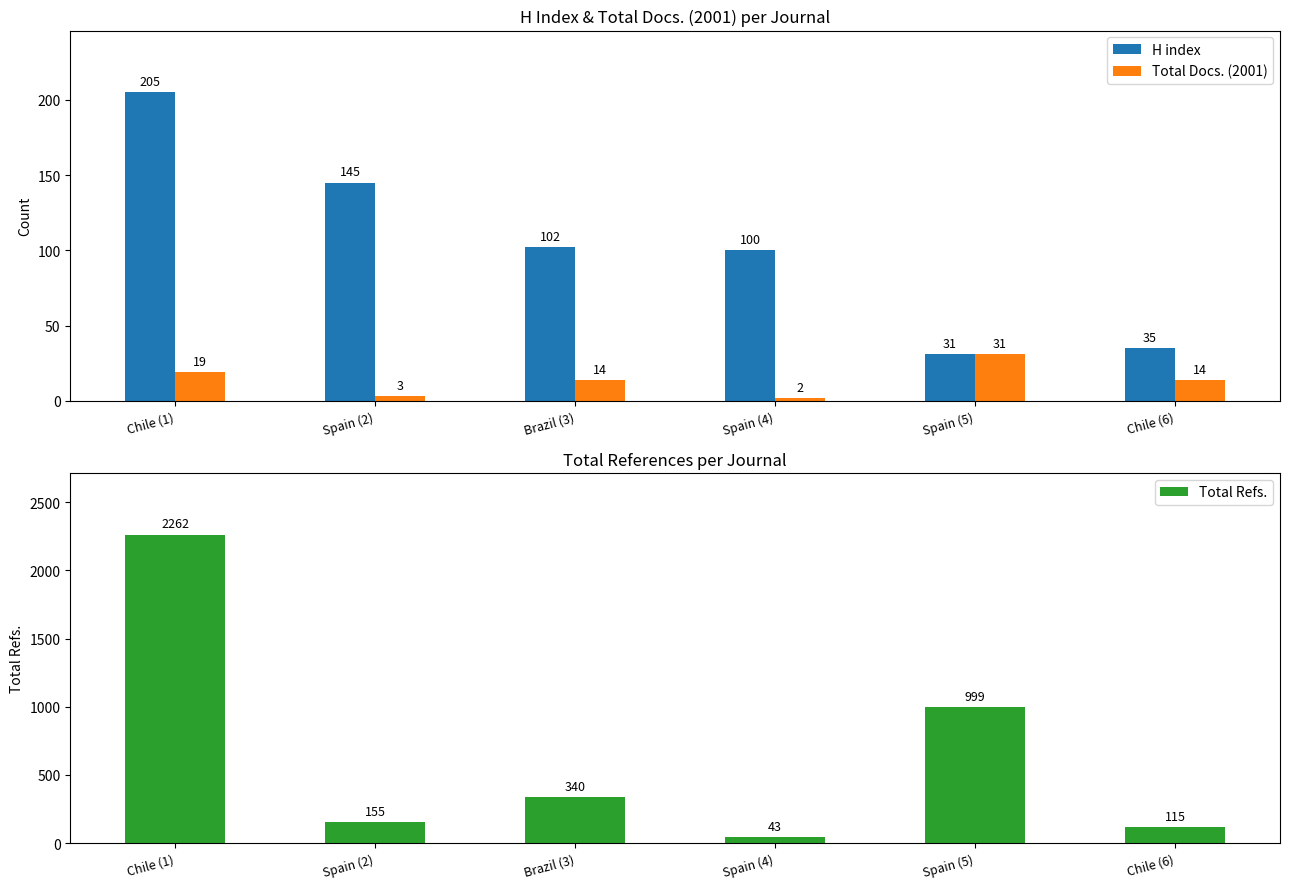

Which label corresponds to the smallest value in the chart?

Spain (4)